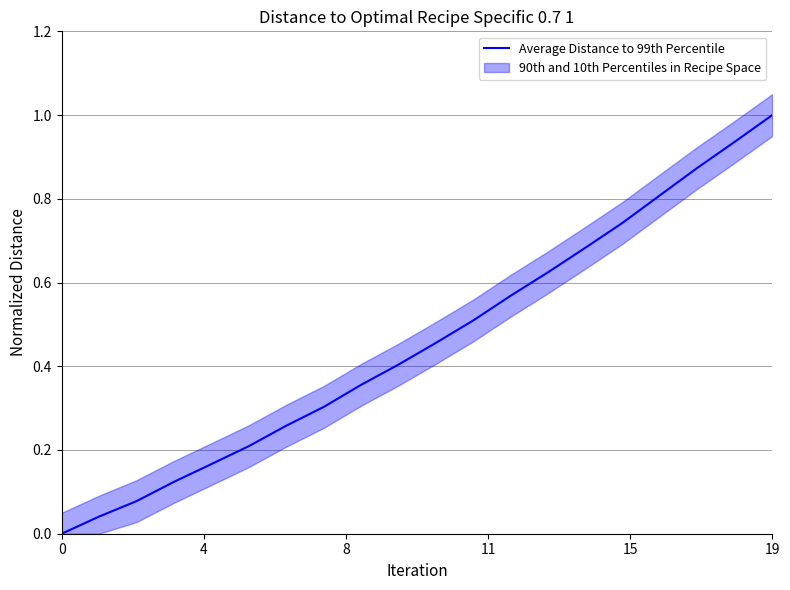

How many data points are above 0?

19